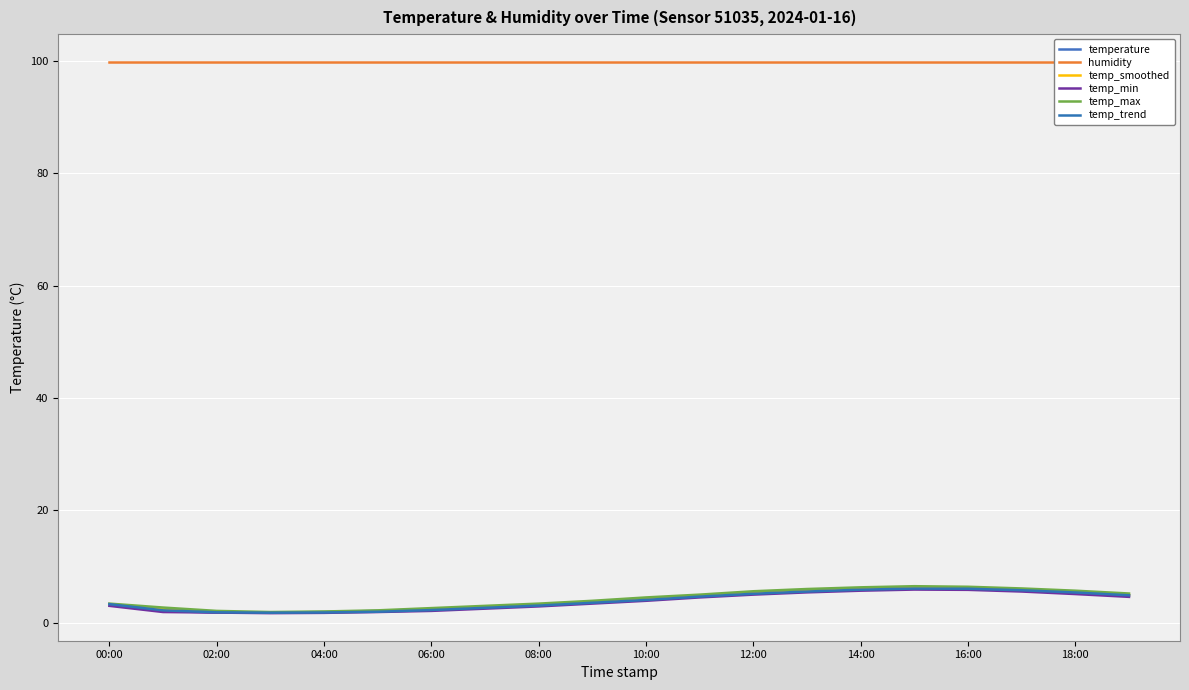

What is the label of the 1st point from the right?

19